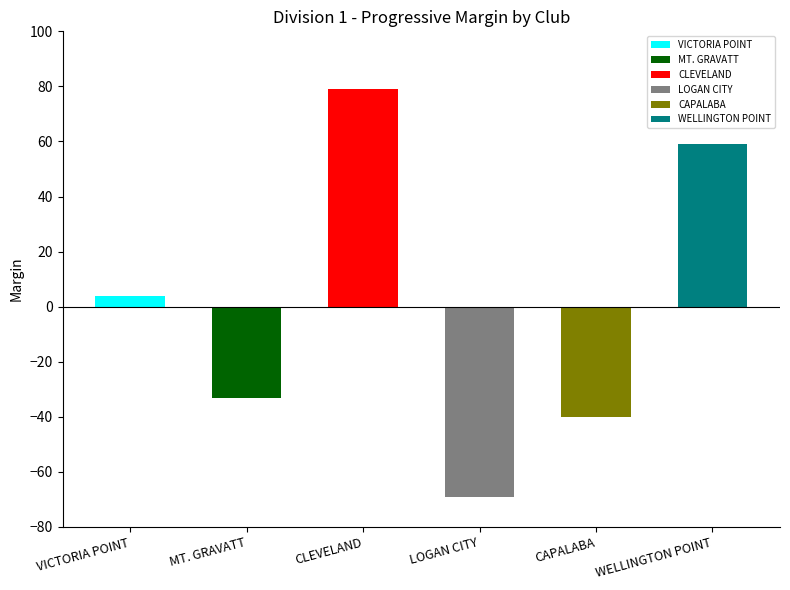

Which category has the lowest value across all series?

LOGAN CITY